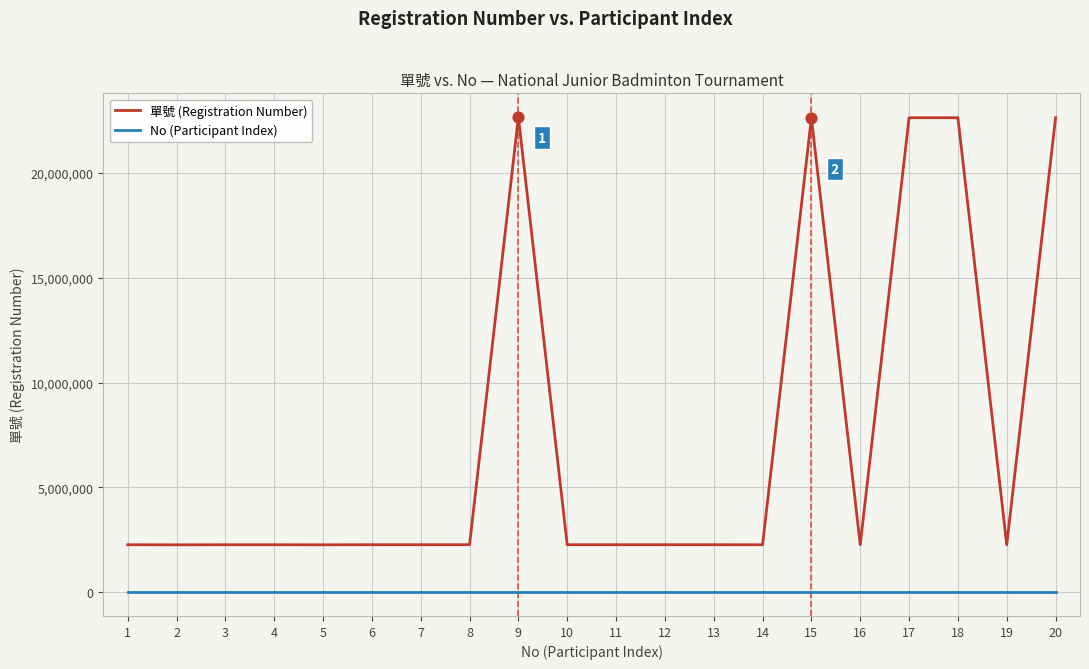

Which series has the widest spread of values?

單號 (Registration Number)